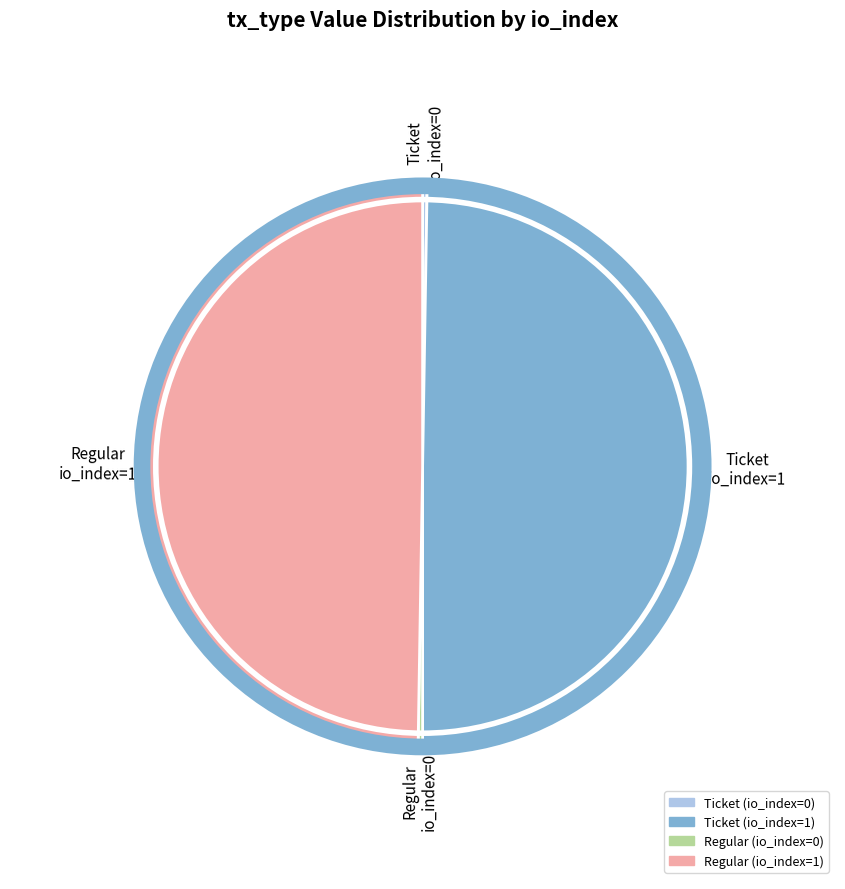

Approximately how many times larger is the value at Regular (io_index=1) compared to Ticket (io_index=1)?

1.0